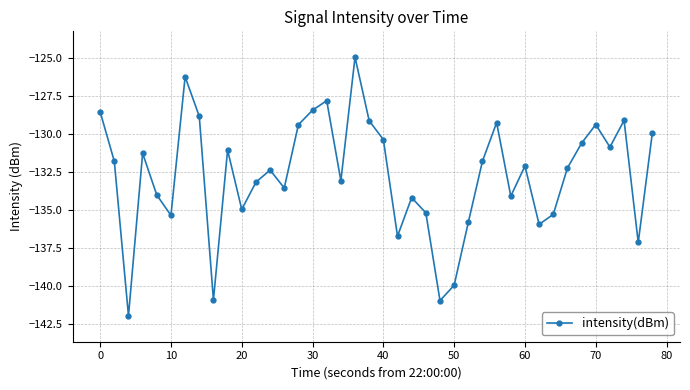

What is the difference between the maximum and minimum values?

17.1